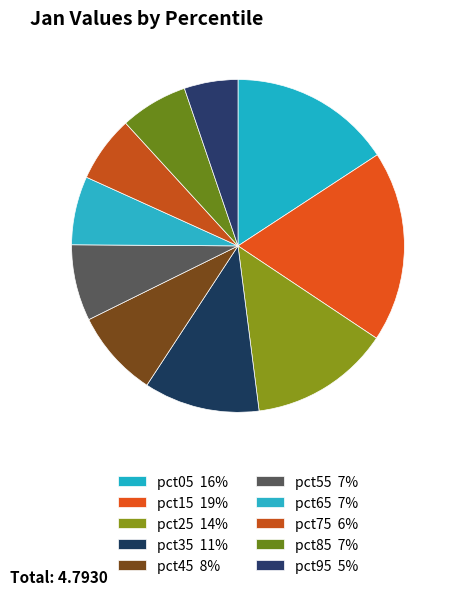

To the nearest percent, what is the difference between the largest and smallest slice percentages?

13%